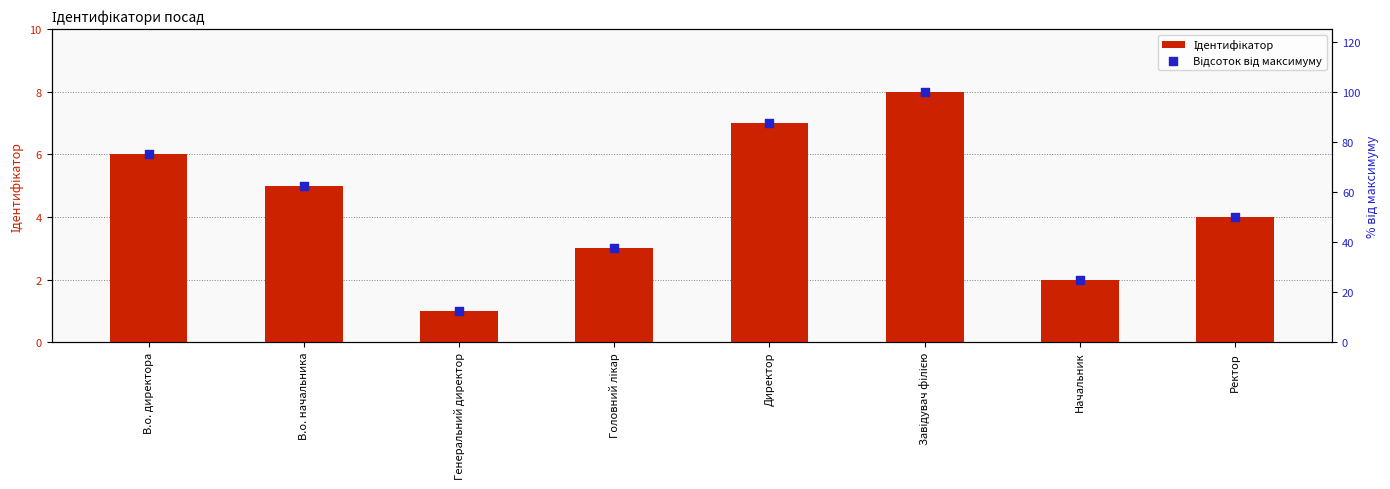

What are all the series names shown in the legend?

Ідентифікатор, Відсоток від максимуму